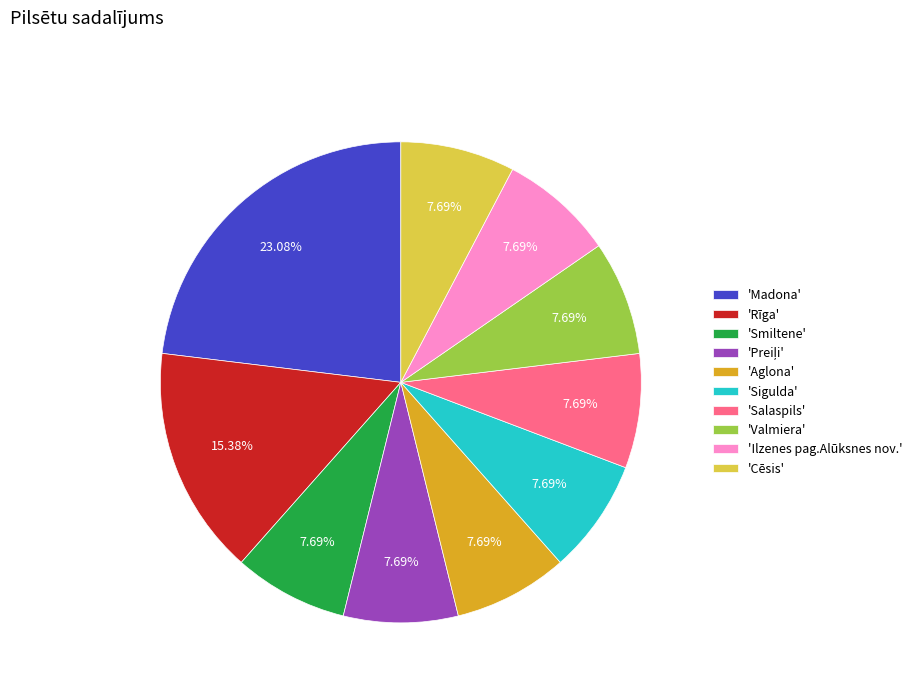

Is there a majority slice in this chart?

No